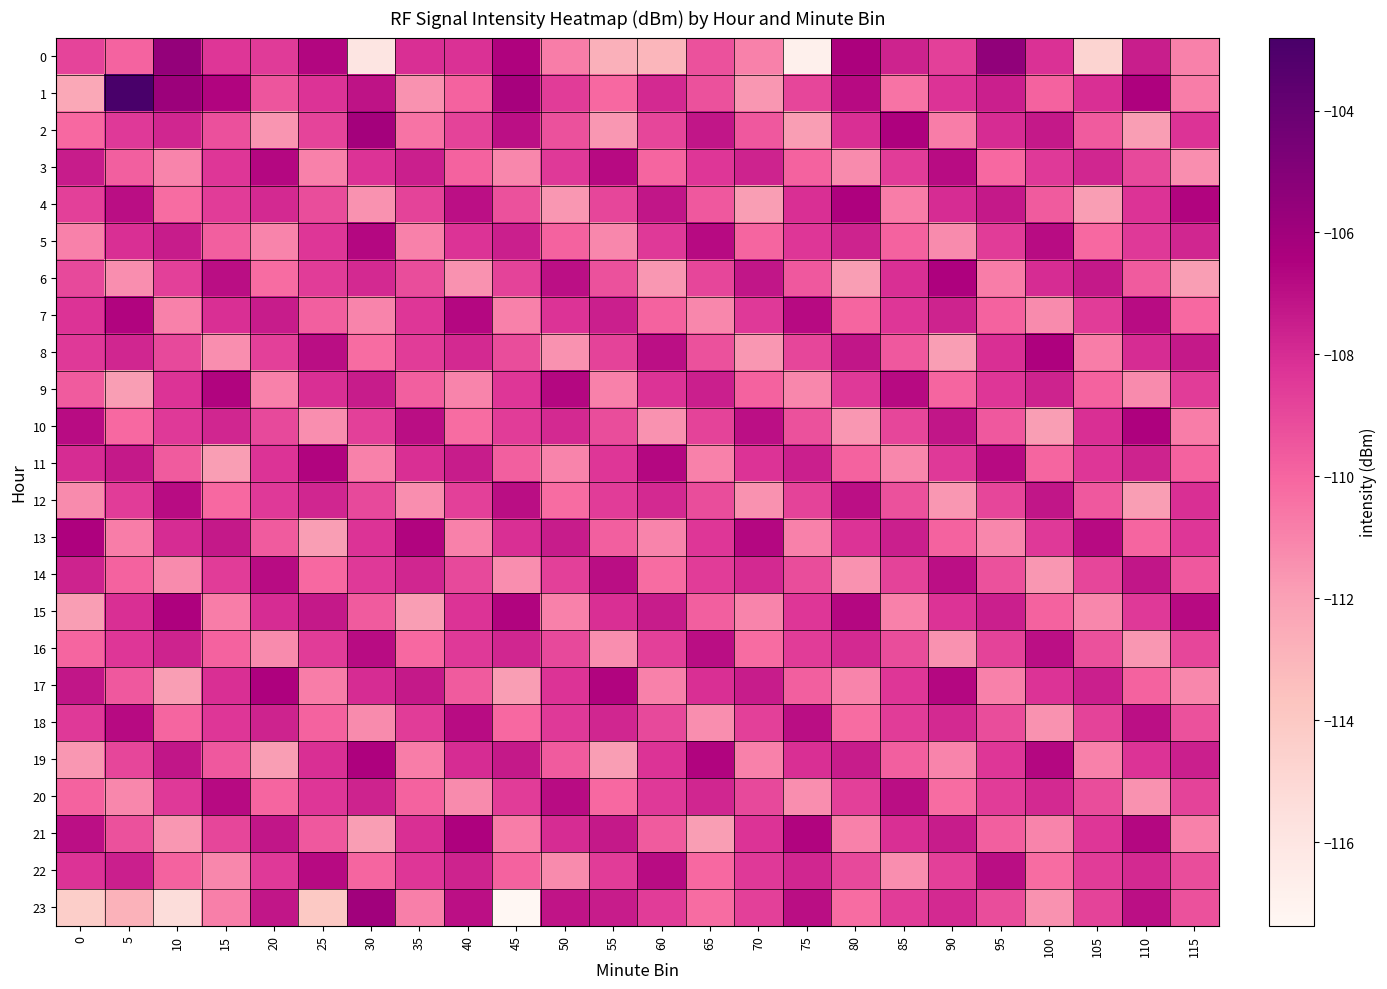

At which category is the sum across all series the highest?

40